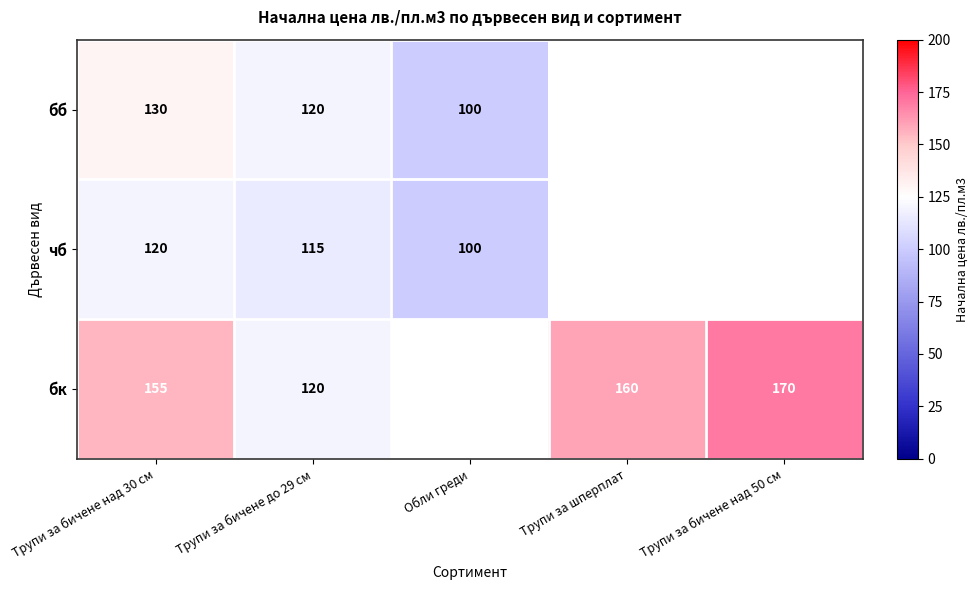

What is the total value across all series at Трупи за бичене до 29 см?

355